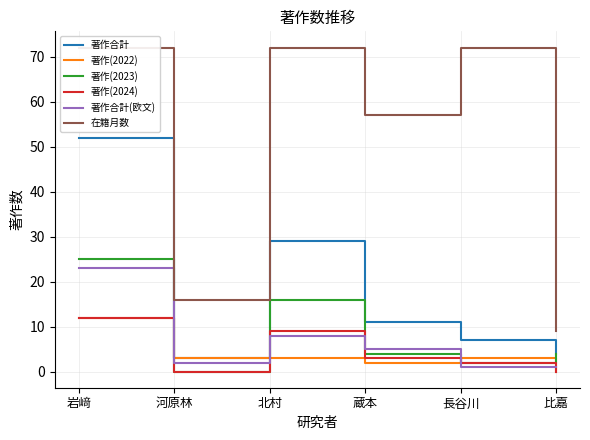

What is the spread (max minus min) of values at 河原林?

16